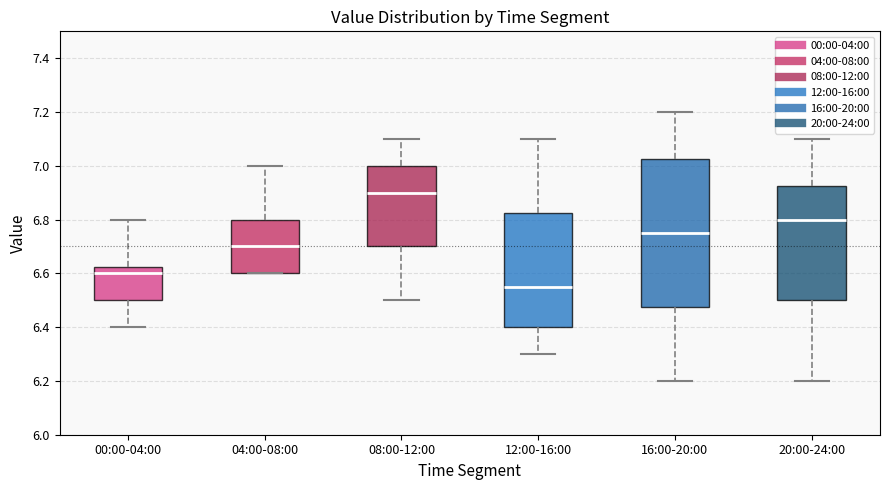

Which box is the tallest, from its lower edge to its upper edge?

16:00-20:00